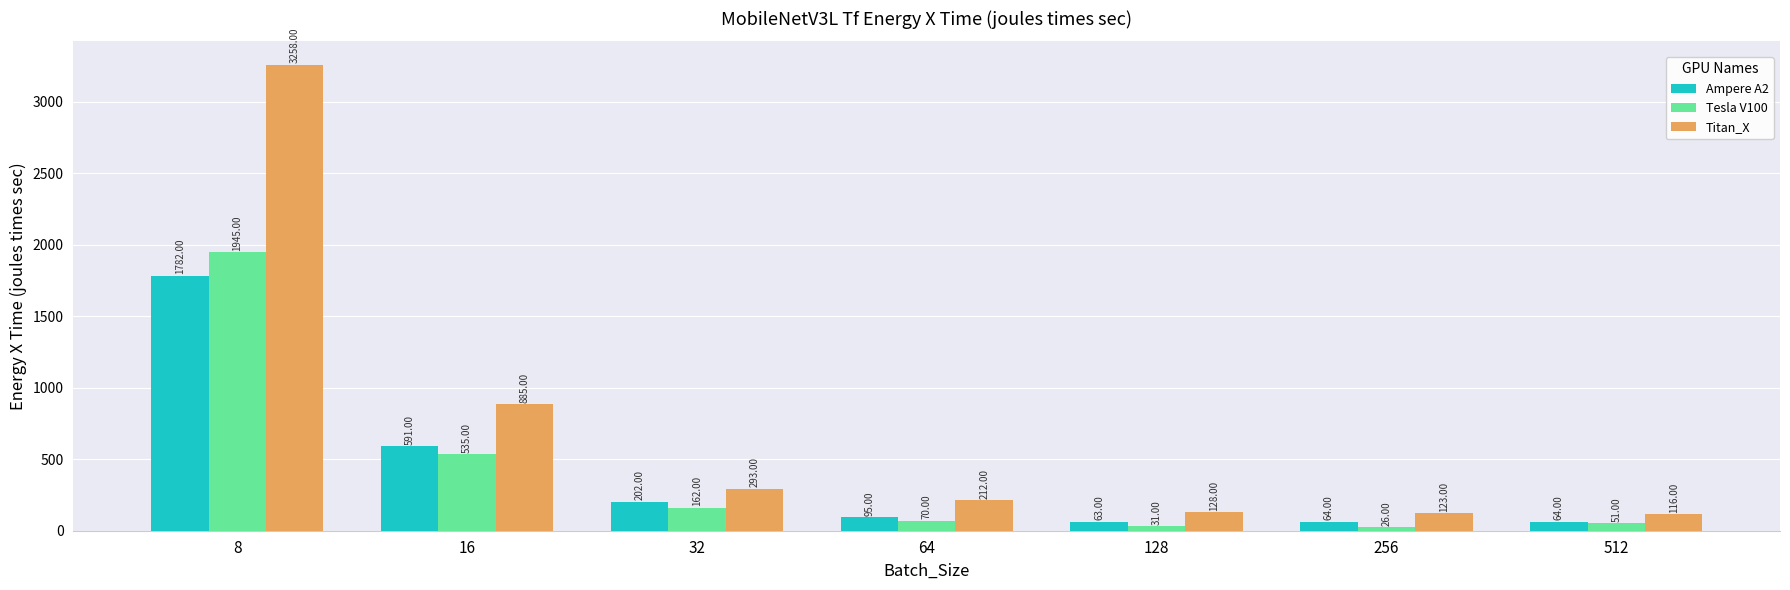

Where is Ampere A2 nearest to the value 922?

16